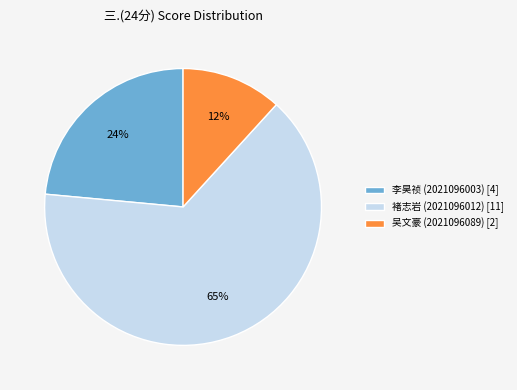

Approximately how many times larger is the value at 李昊祯 (2021096003) compared to 褚志岩 (2021096012)?

0.4